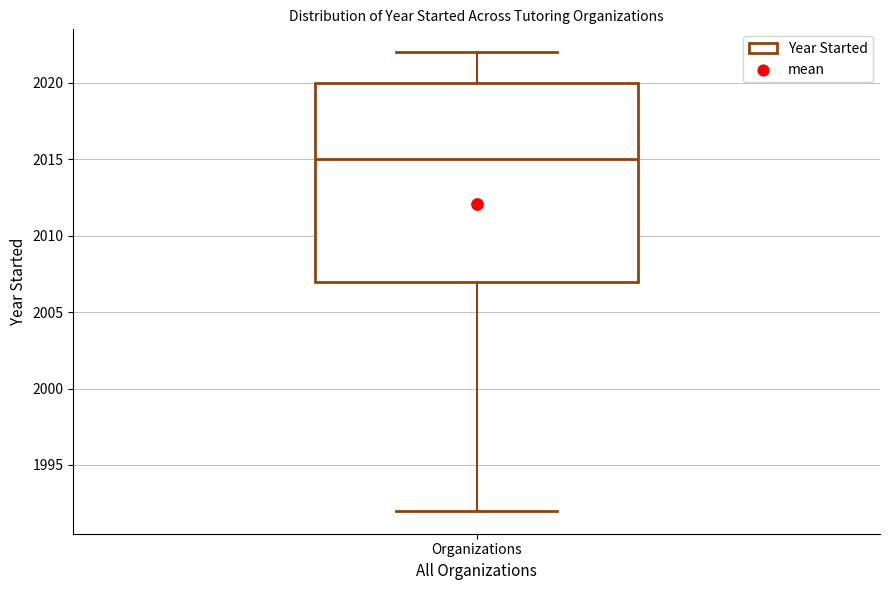

Transcribe this box plot: give where the median line is, the range the box spans, and where the two whiskers end, as read against the y-axis. The values are not printed on the chart, so give them approximately, as read against the axis.

median 2015, box 2007 to 2020, whiskers 1992 to 2022